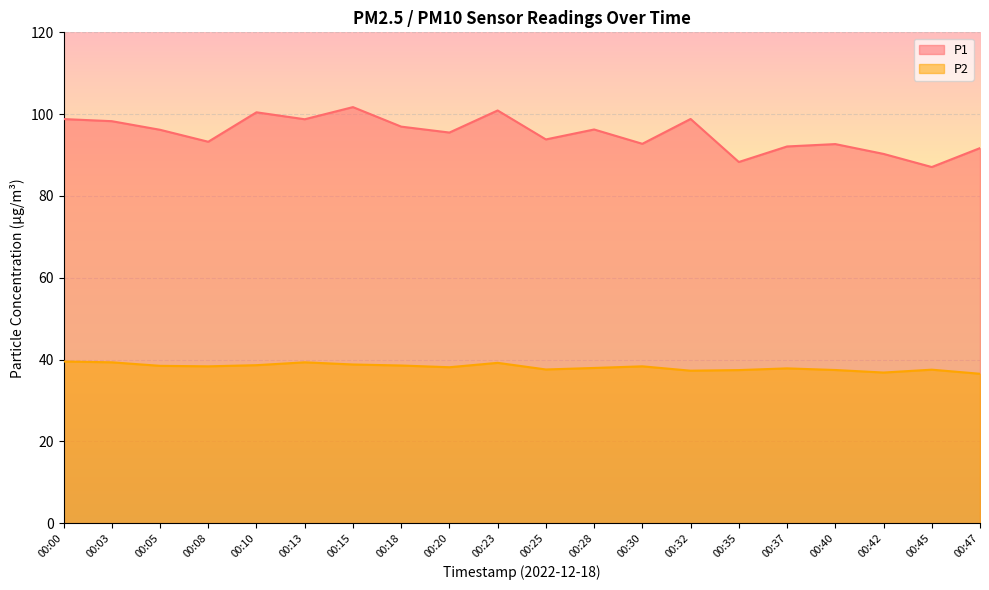

What is the value of the P1 point at the 11th from the left?

93.8